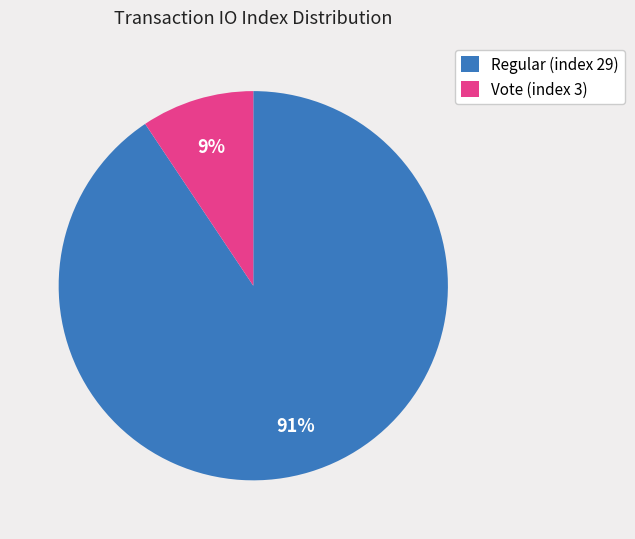

Which has a higher value, Vote (index 3) or Regular (index 29)?

Regular (index 29)